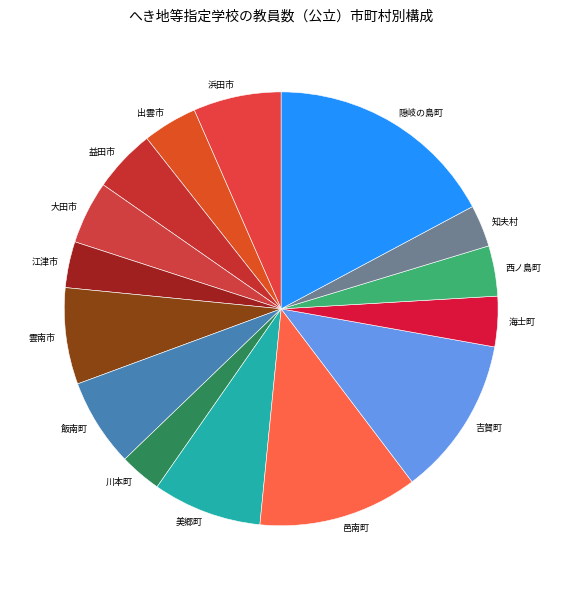

Is the sum of 海士町 and 出雲市 greater than half?

No